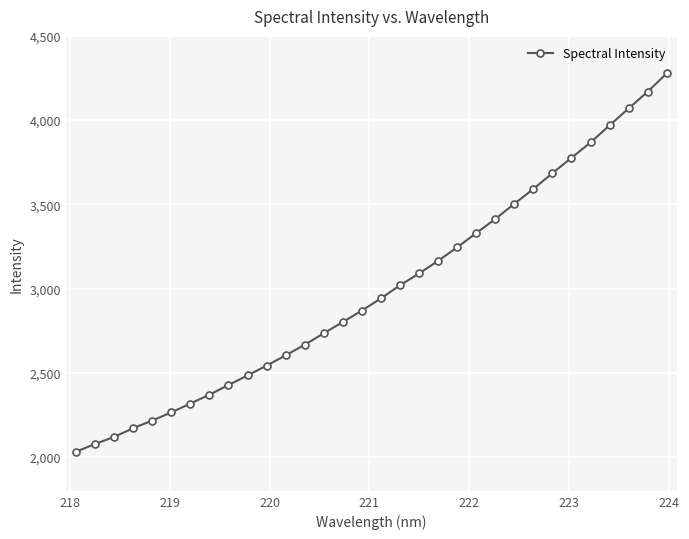

What is the maximum value shown in the chart?

4277.1